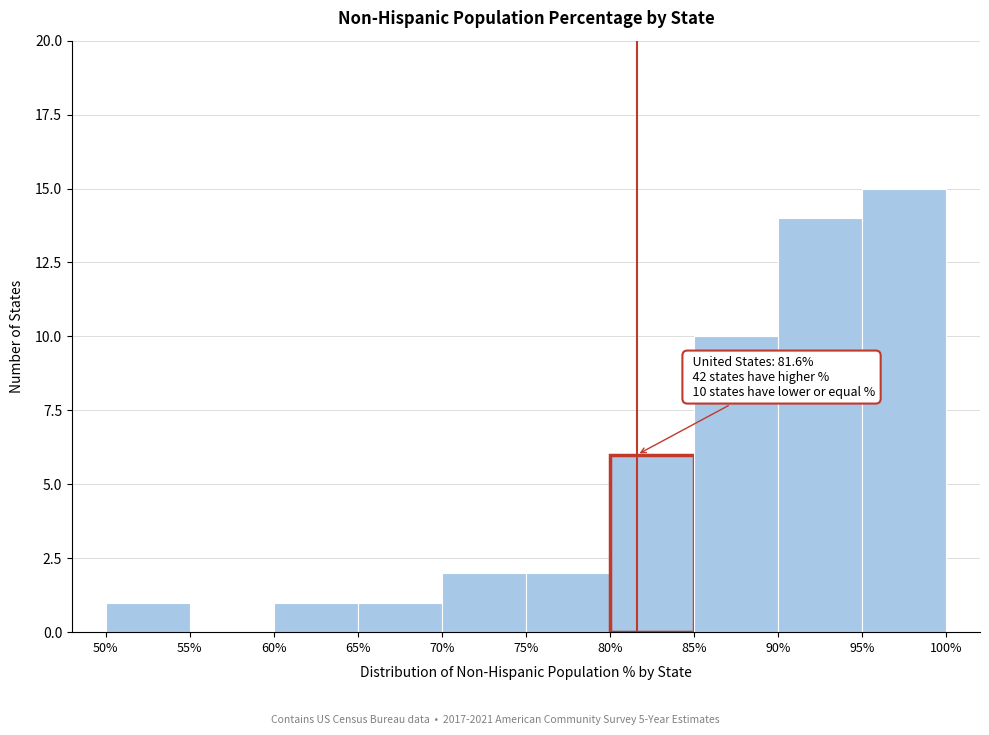

Which range on the x-axis has the tallest bar?

95% to 100%